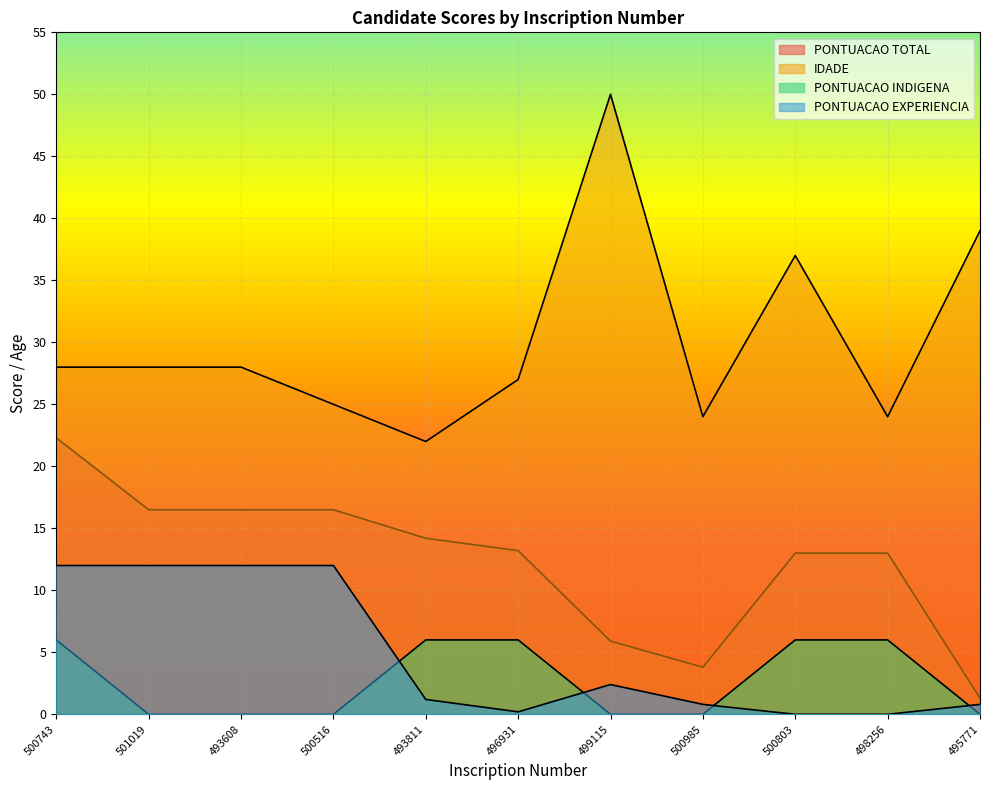

Reading left to right, extract all data points from this chart.

PONTUACAO TOTAL: 22.3	16.5	16.5	16.5	14.2	13.2	5.9	3.8	13.0	13.0	1.3
IDADE: 28.0	28.0	28.0	25.0	22.0	27.0	50.0	24.0	37.0	24.0	39.0
PONTUACAO INDIGENA: 6.0	0.0	0.0	0.0	6.0	6.0	0.0	0.0	6.0	6.0	0.0
PONTUACAO EXPERIENCIA: 12.0	12.0	12.0	12.0	1.2	0.2	2.4	0.8	0.0	0.0	0.8